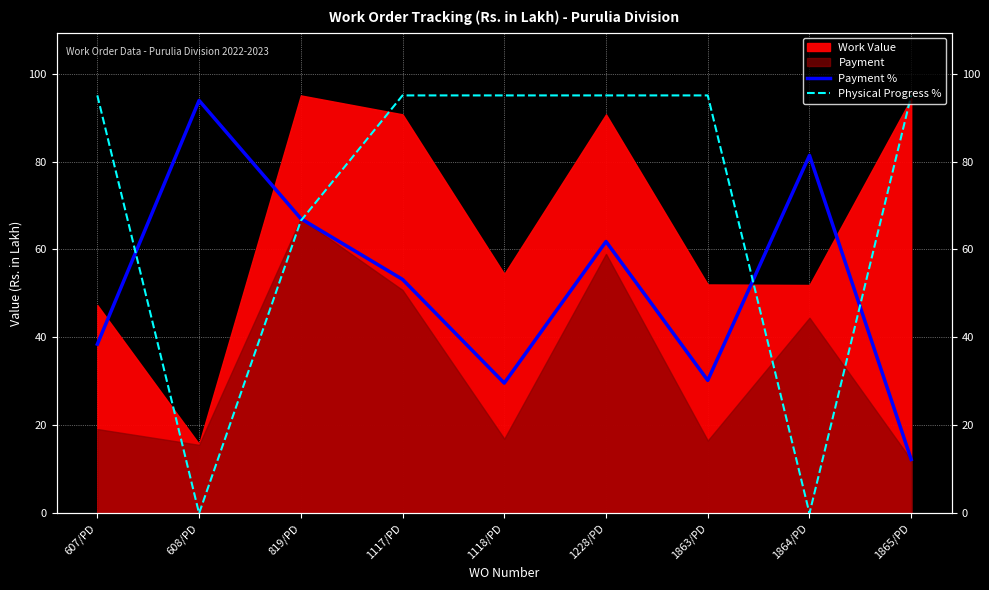

What is the average value of the Payment % series?

52.0